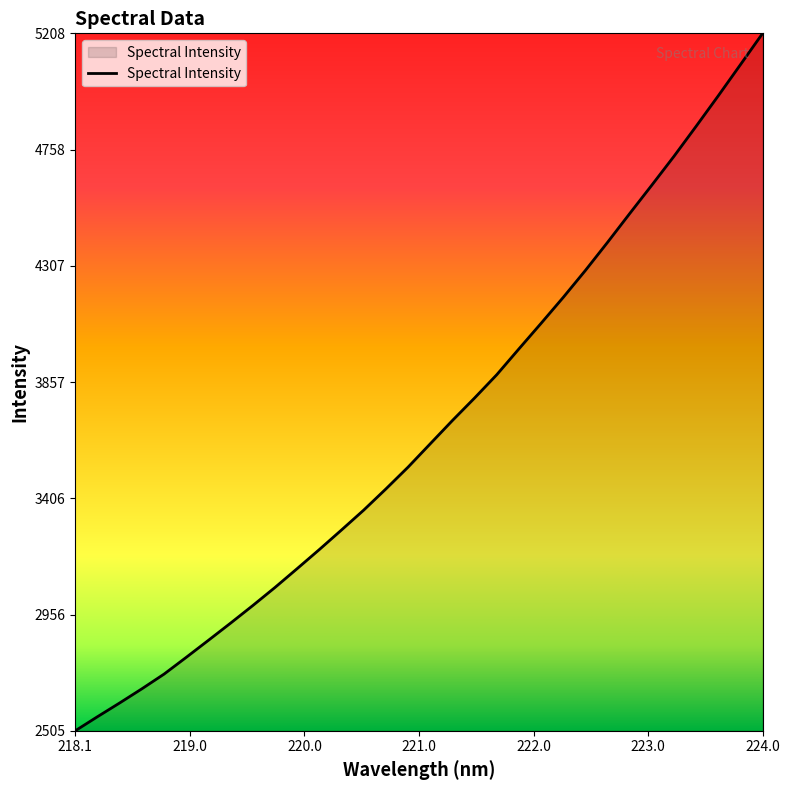

What is the minimum value shown in the chart?

2505.2